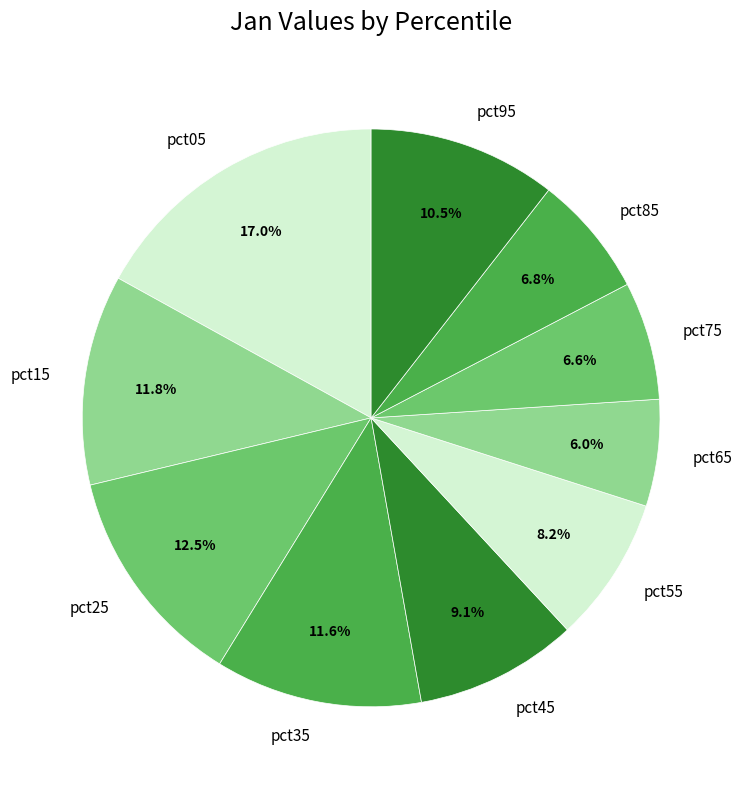

Which has a higher value, pct85 or pct35?

pct35